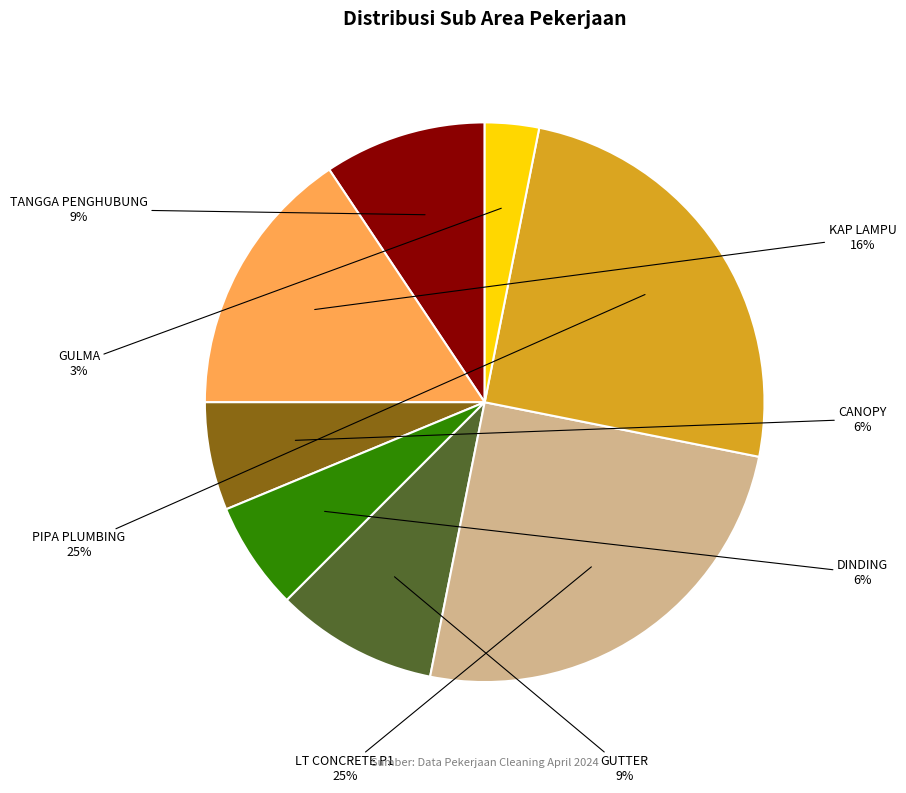

Combined, do CANOPY and LT CONCRETE P1 account for over 50%?

No